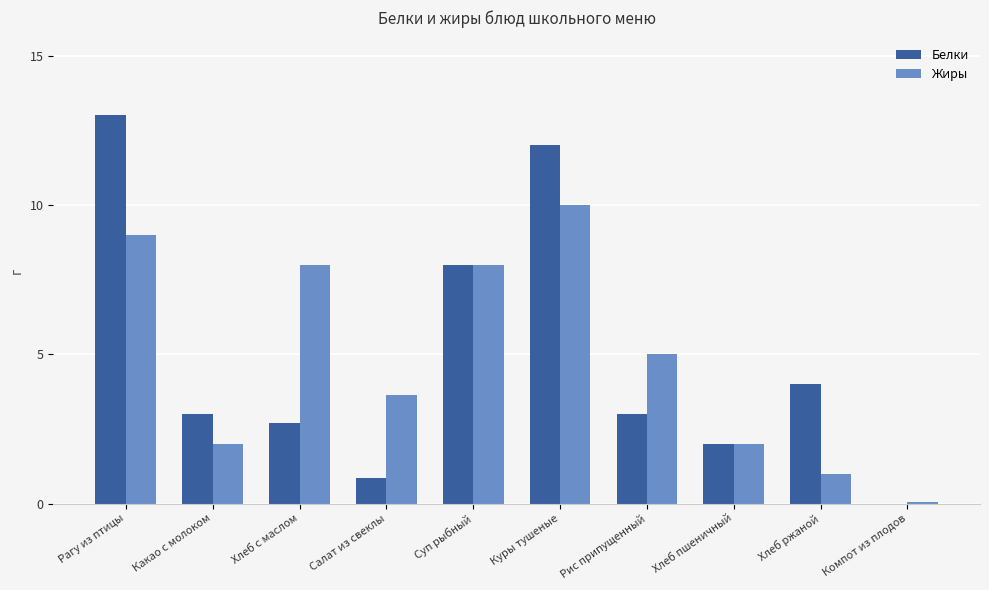

What is the total value across all series at Салат из свеклы?

4.5